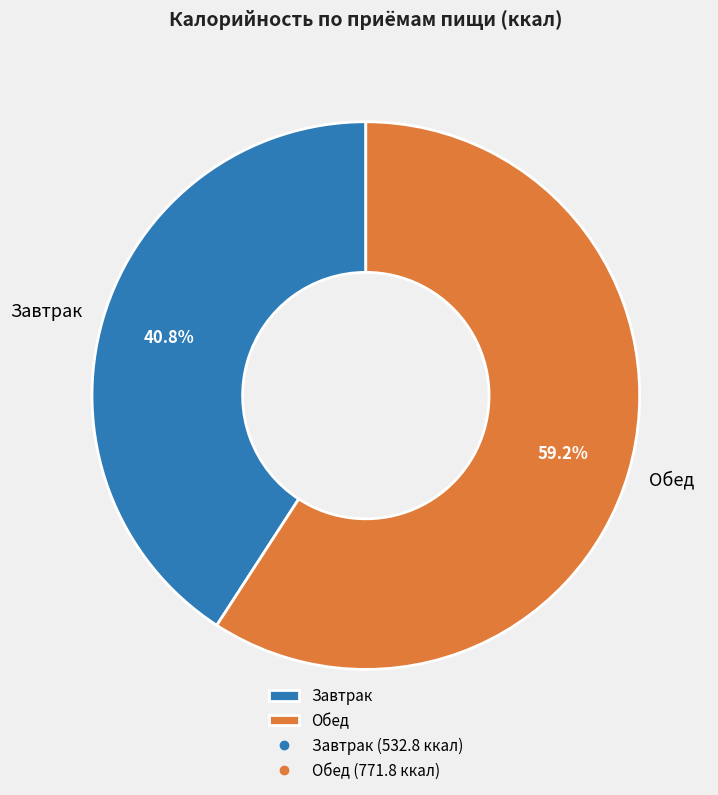

To the nearest percent, what is the average slice percentage?

50%